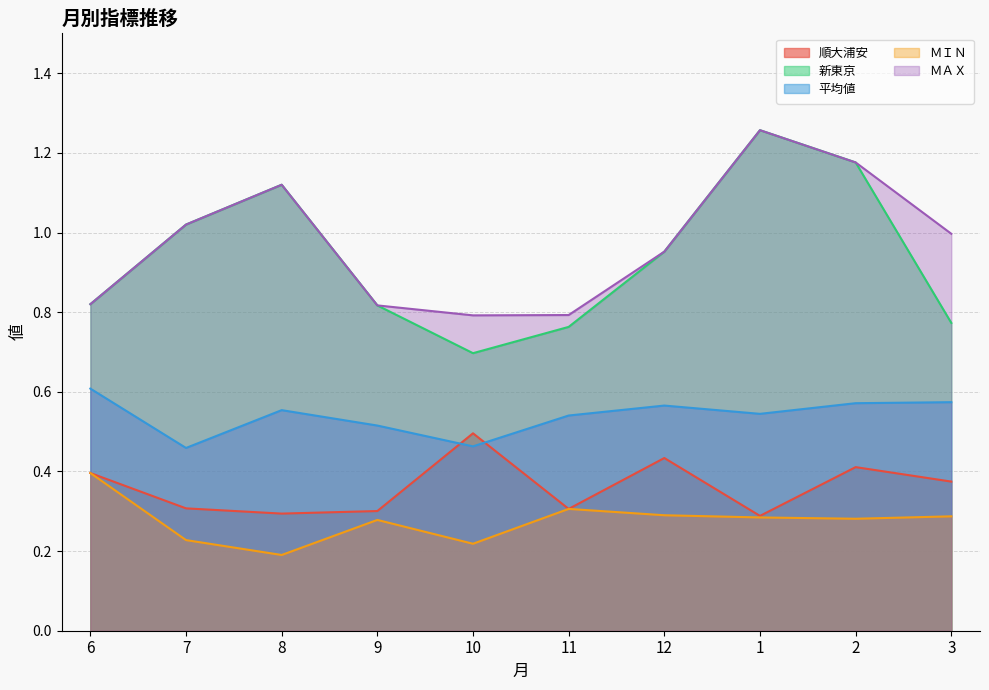

True or false: ＭＡＸ has a value of 1.0 at 3.

True